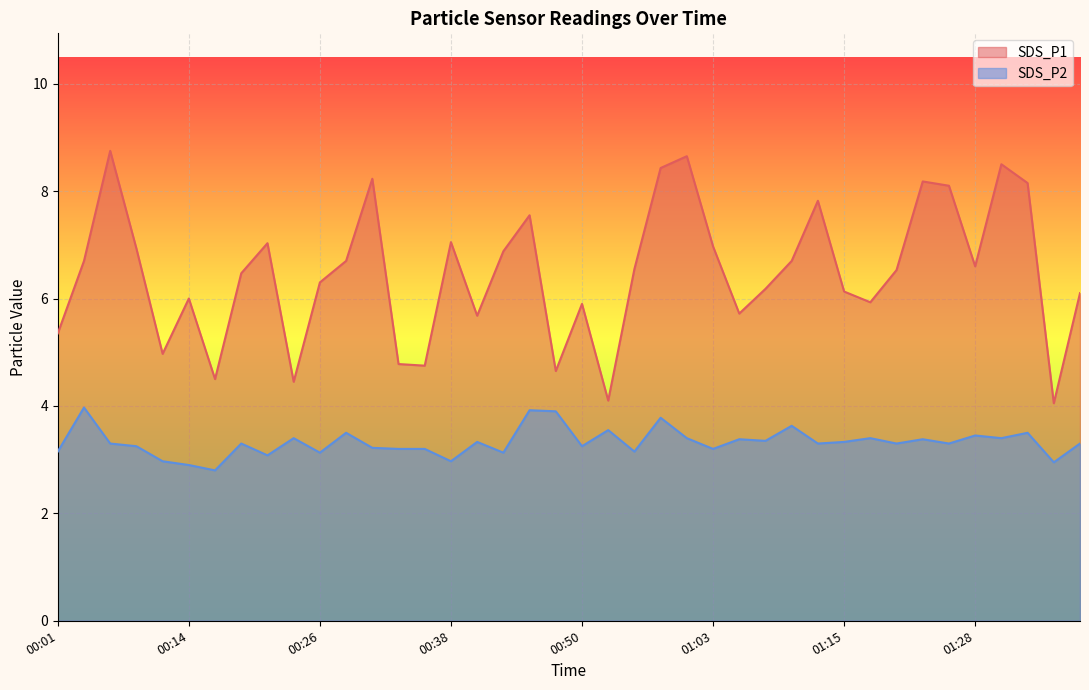

Is the value of SDS_P1 at 00:43 greater than the value of SDS_P2 at 01:20?

Yes